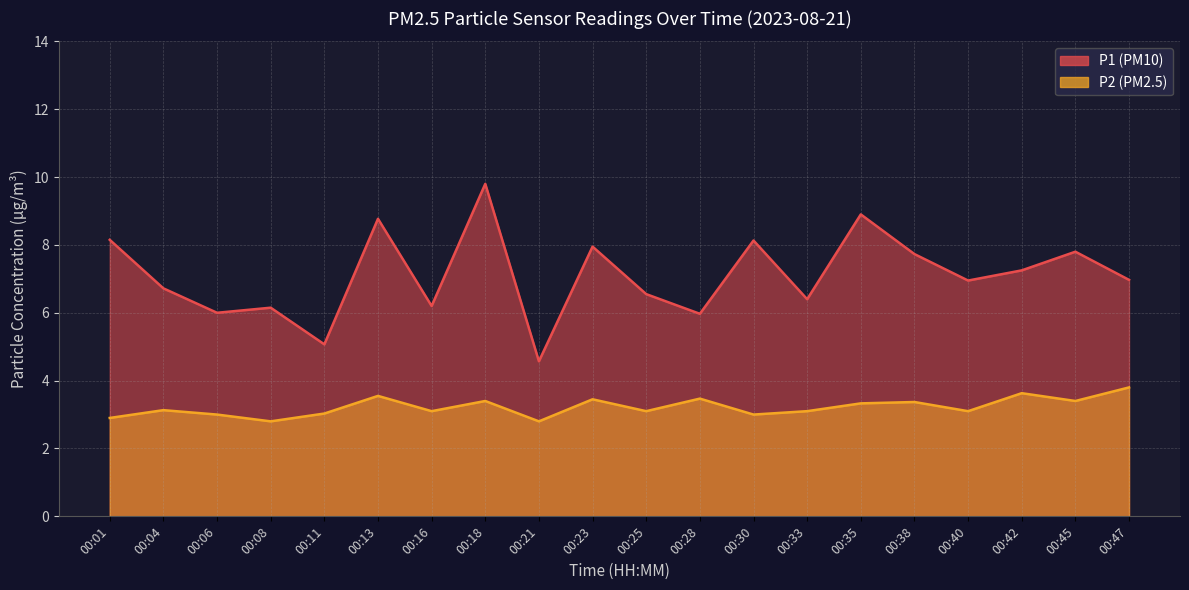

Where is P2 nearest to the value 3?

00:06